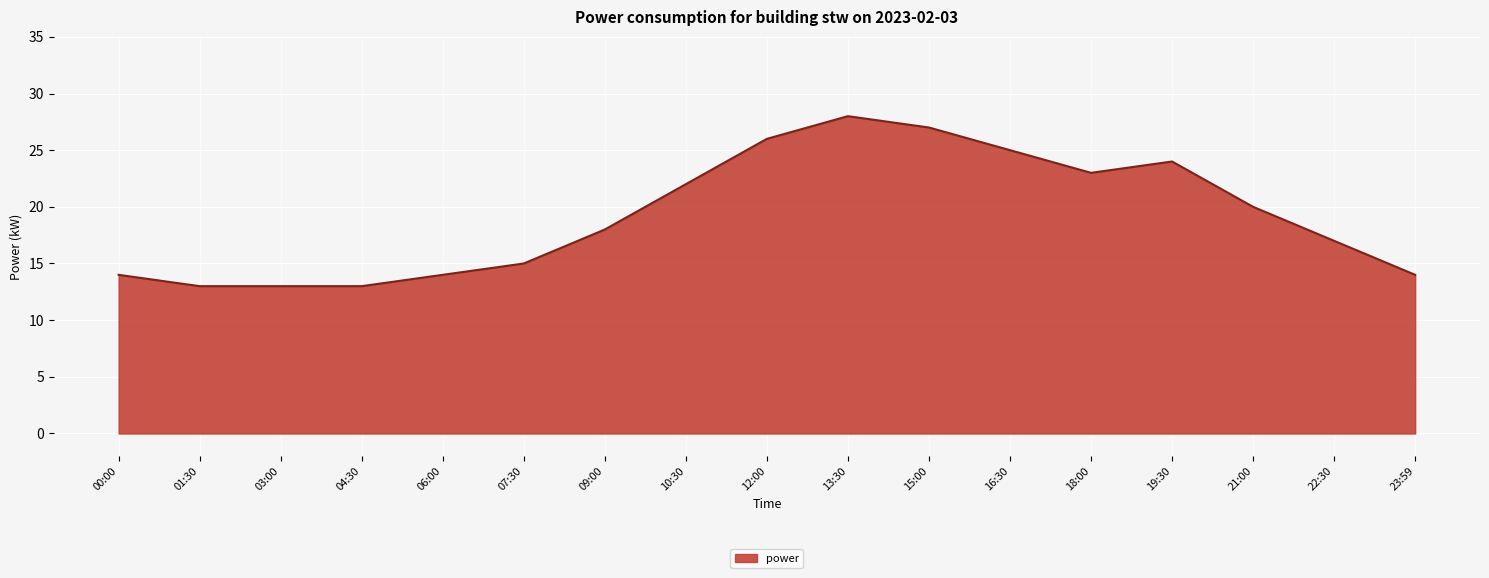

How many series are shown in this chart?

1